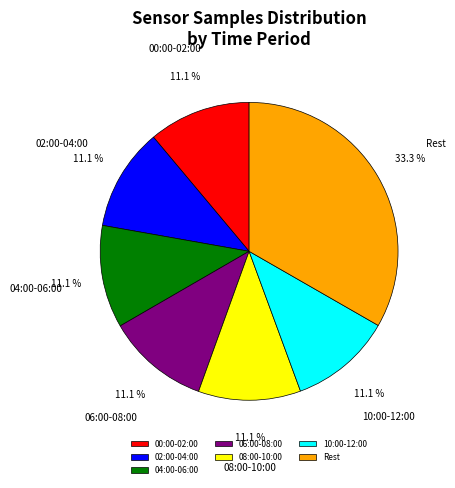

Which category has the biggest portion of the pie?

Rest